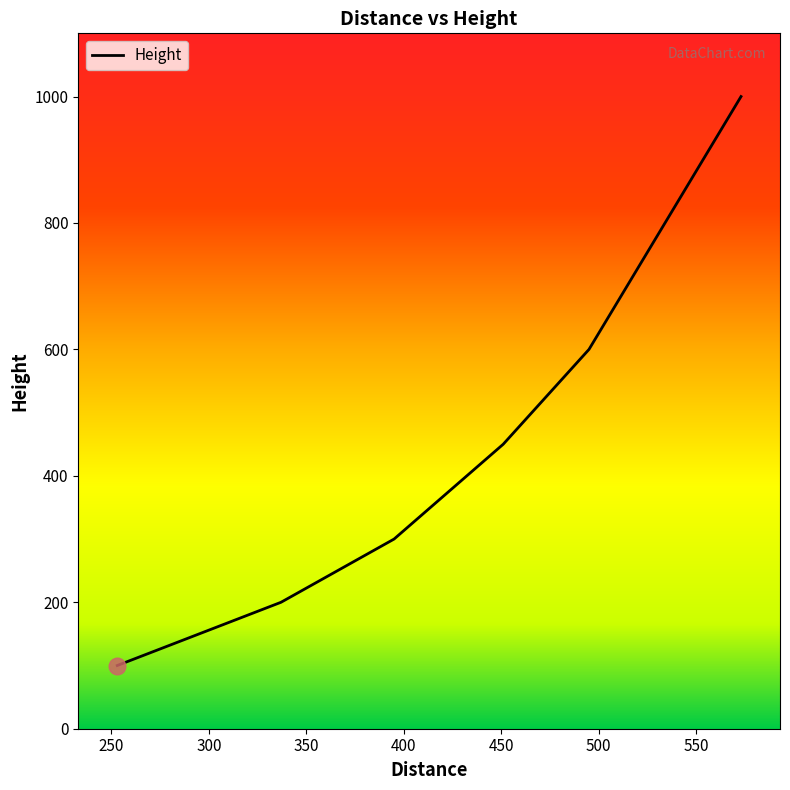

Reading right to left, what are all the values shown in this chart?

1000	800	600	450	300	200	100